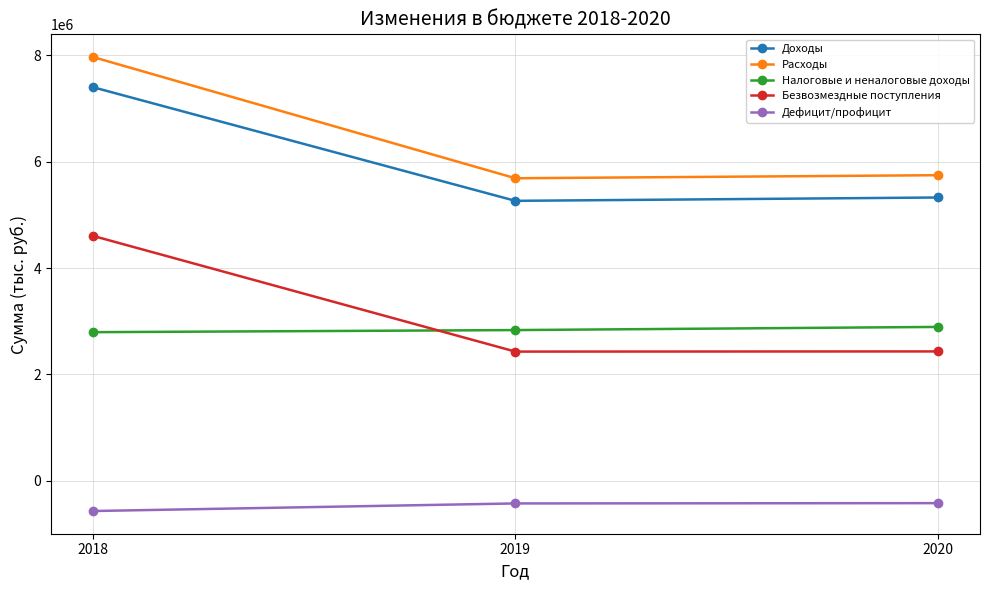

What are all the series names shown in the legend?

Доходы, Расходы, Налоговые и неналоговые доходы, Безвозмездные поступления, Дефицит/профицит